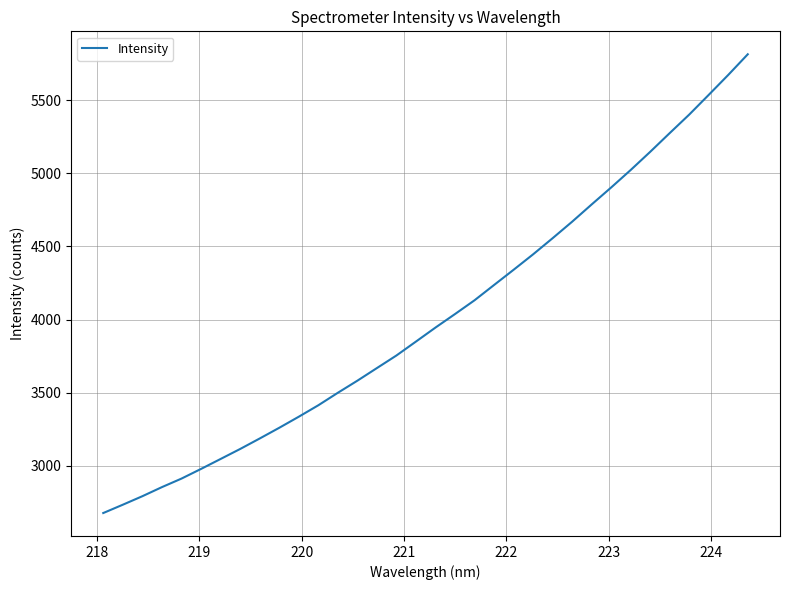

What is the greatest value displayed?

5813.6